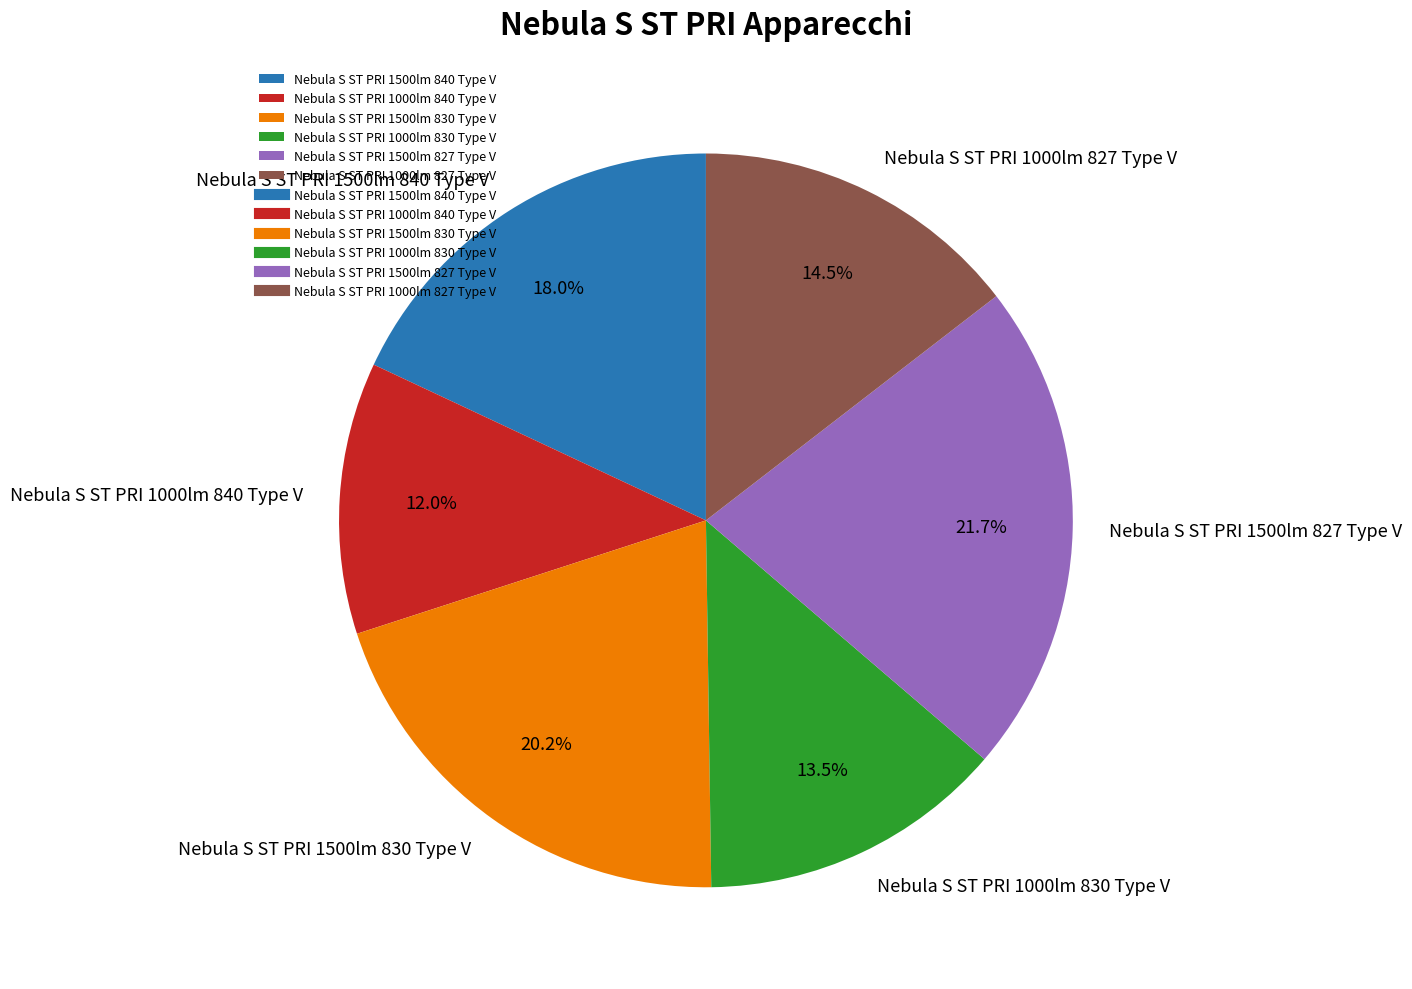

How much of the chart is everything except Nebula S ST PRI 1500lm 827 Type V?

78.3%